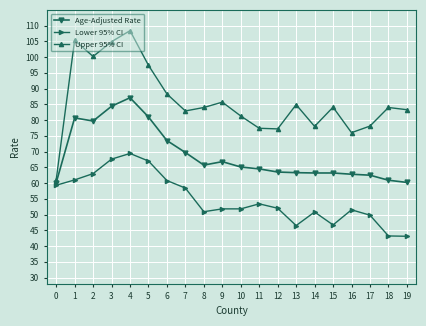

Which series has the largest range (max minus min)?

Upper 95% CI